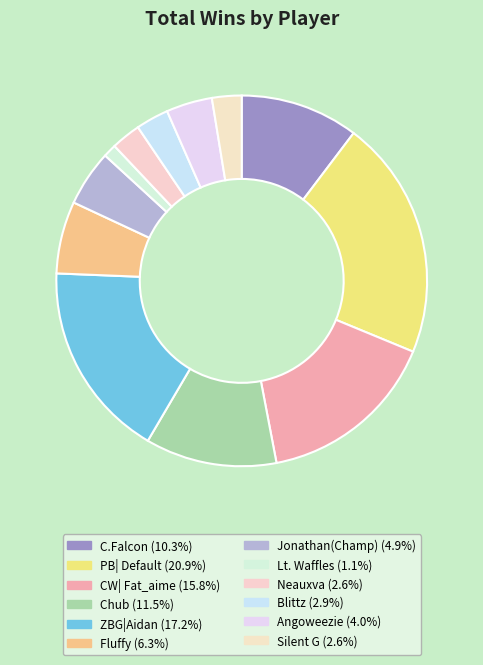

To the nearest percent, what is the combined percentage of PB| Default and Blittz?

24%